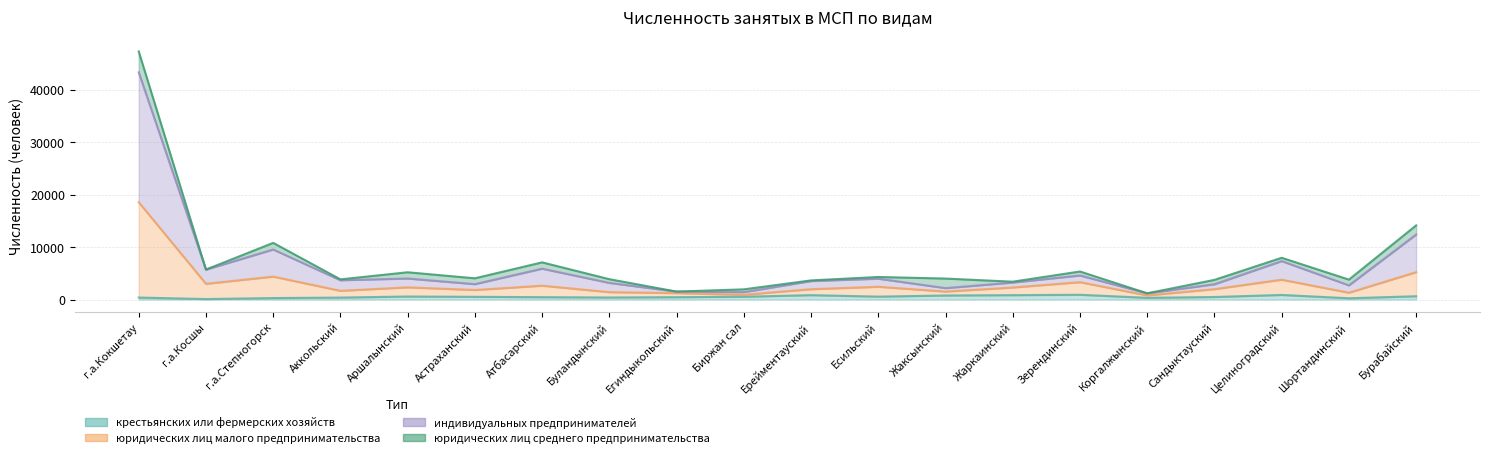

What is the label of the 3rd point from the left?

г.а.Степногорск